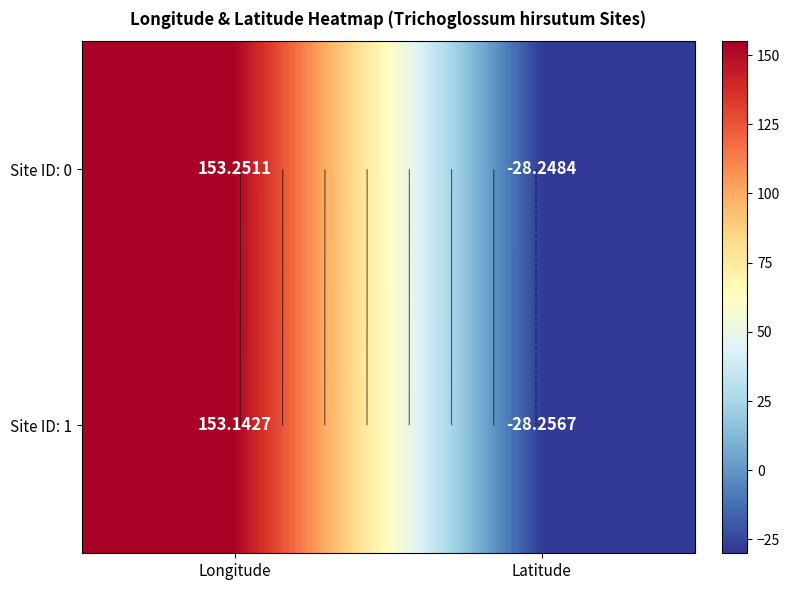

How many values in the Site ID: 0 series are below 153?

1